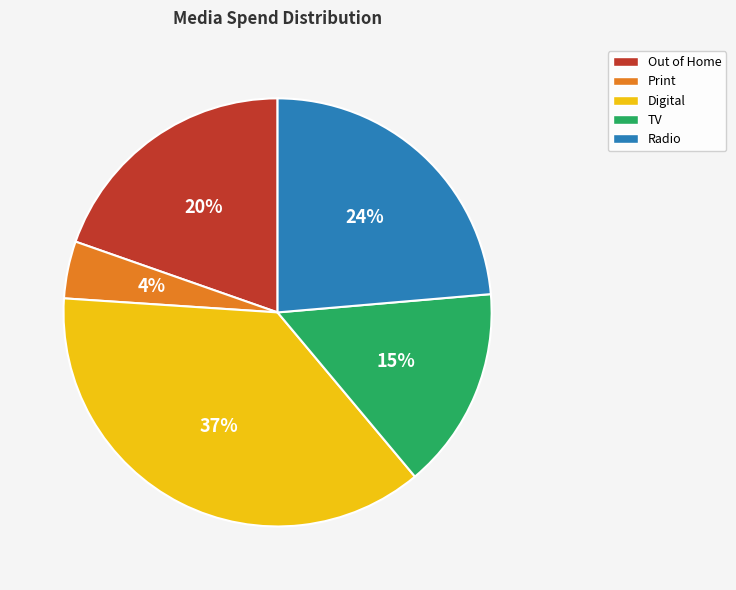

Count the number of slices in the pie.

5